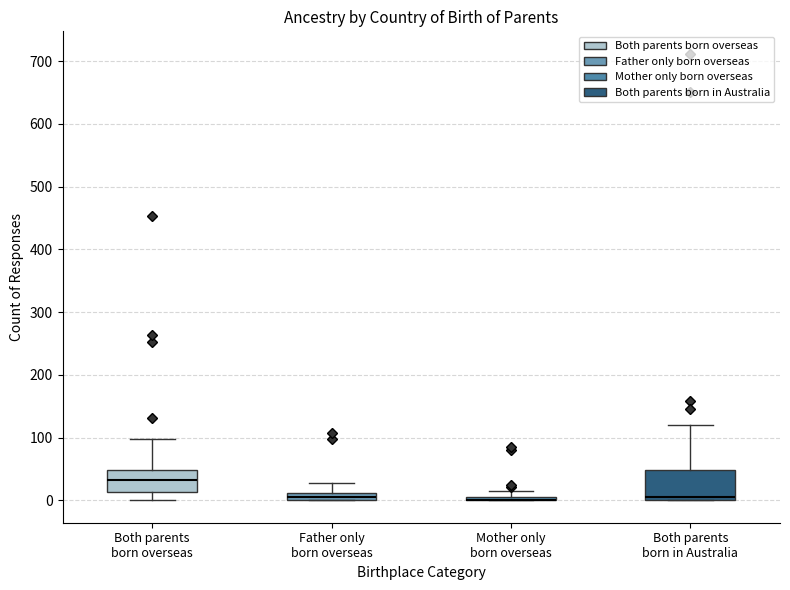

Comparing the boxes themselves (not the whiskers), which one is the tallest?

Both parents born in Australia